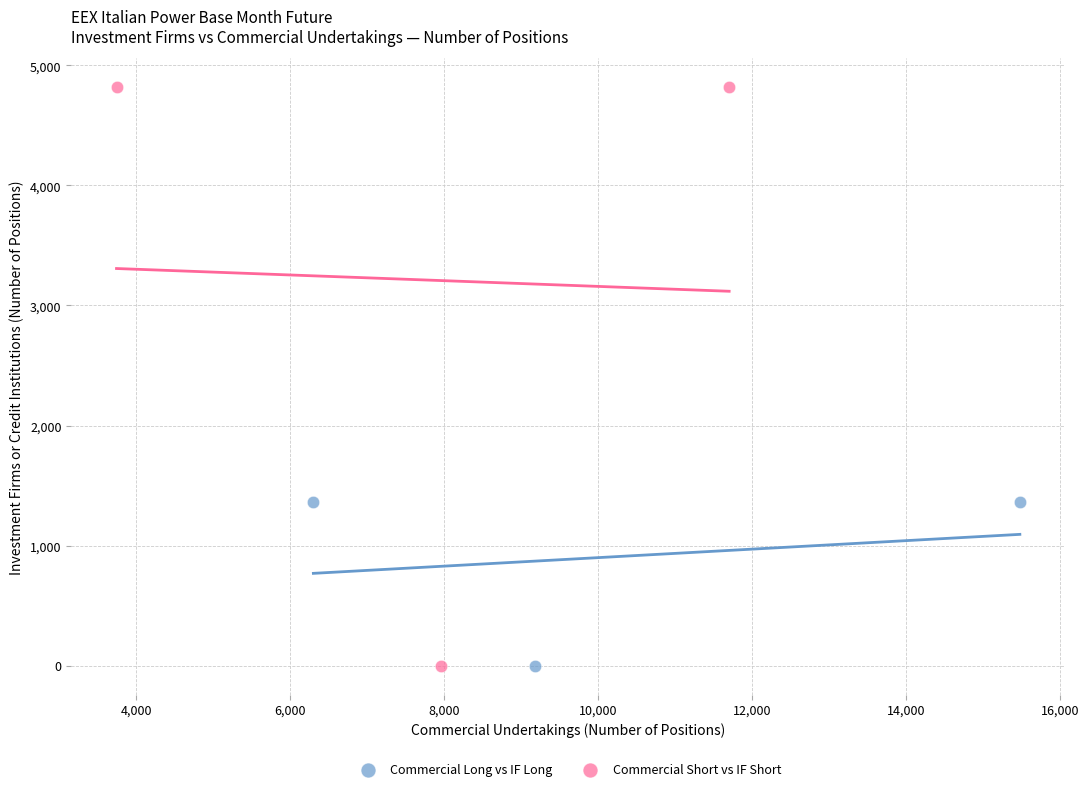

Which series contains the highest Y value?

Commercial Short vs IF Short